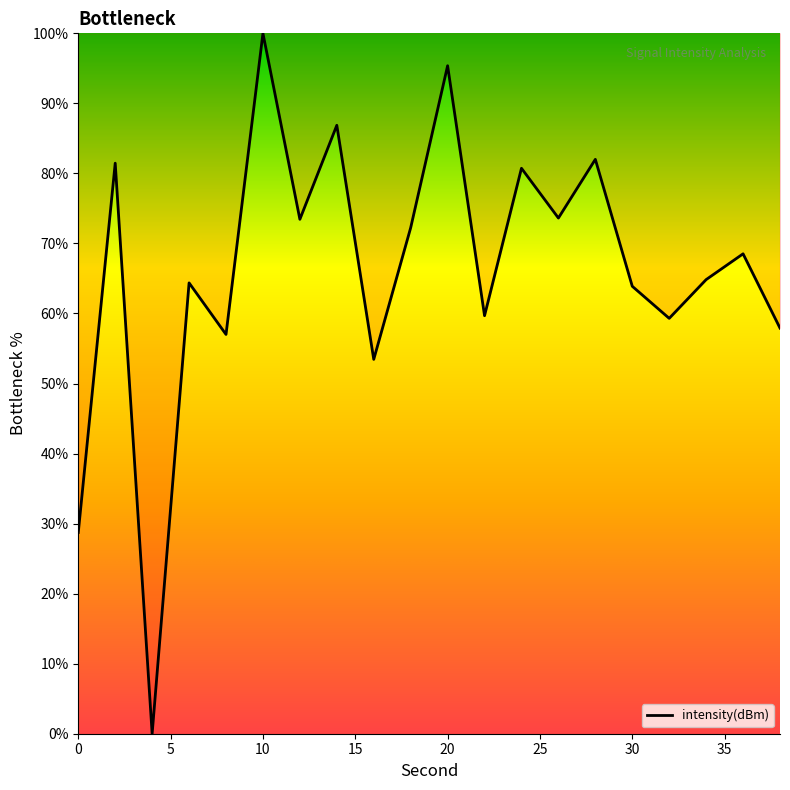

What is the greatest value displayed?

100.0